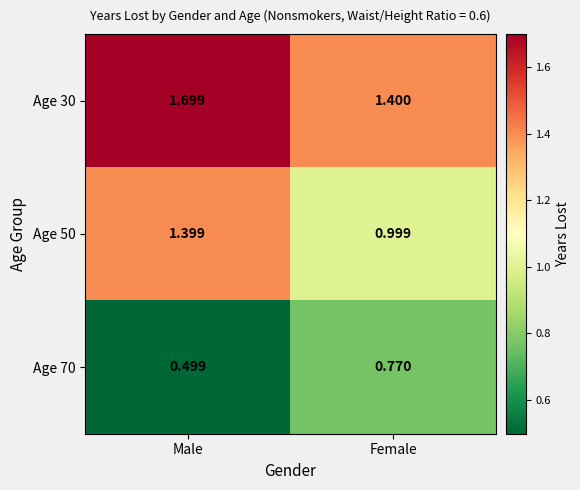

Which series has the widest spread of values?

Age 50